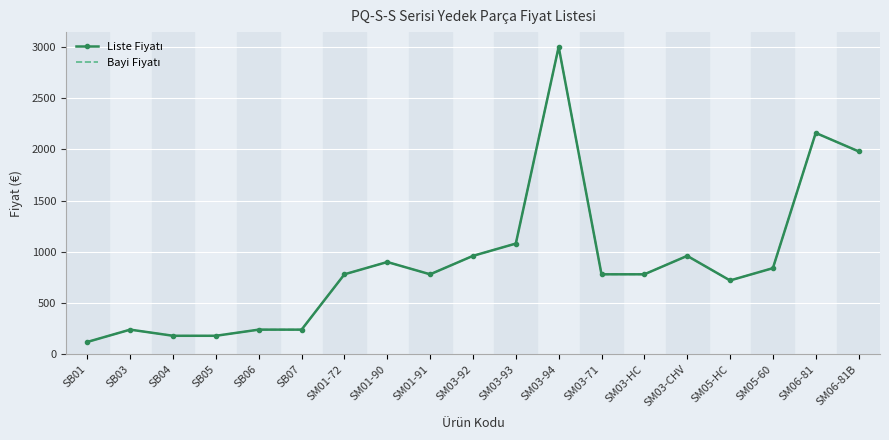

True or false: Liste Fiyatı and Bayi Fiyatı intersect in this chart.

False